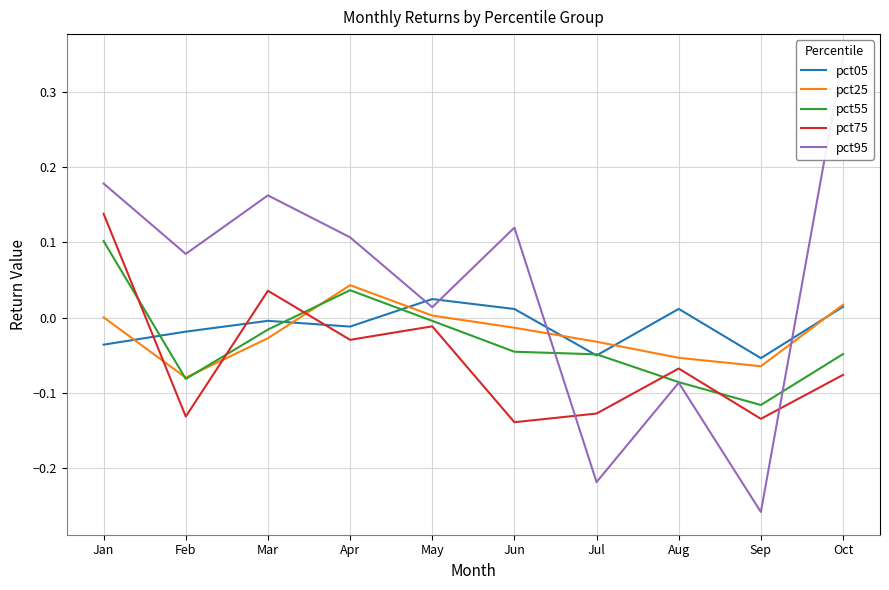

Which category has the highest value across all series?

Oct